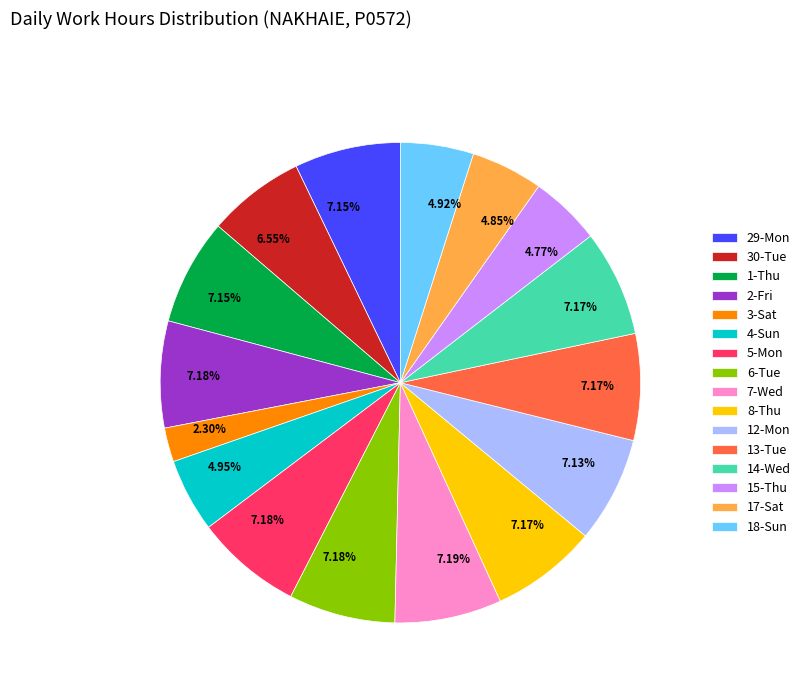

To the nearest percent, what is the difference between the largest and smallest slice percentages?

5%